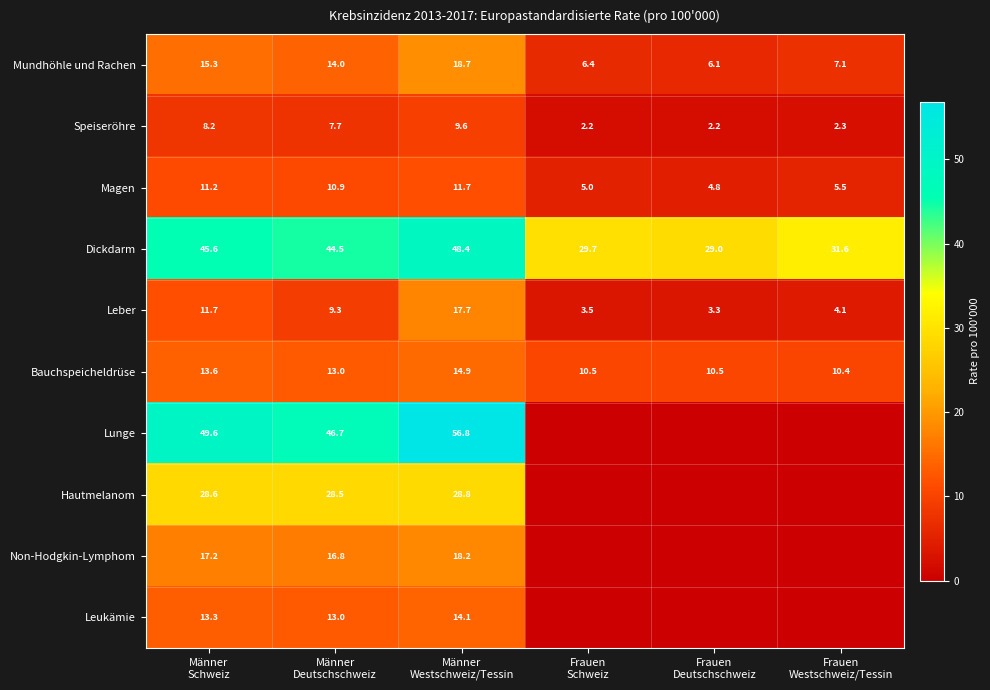

What is the difference between the maximum and minimum values in the Leber series?

14.4